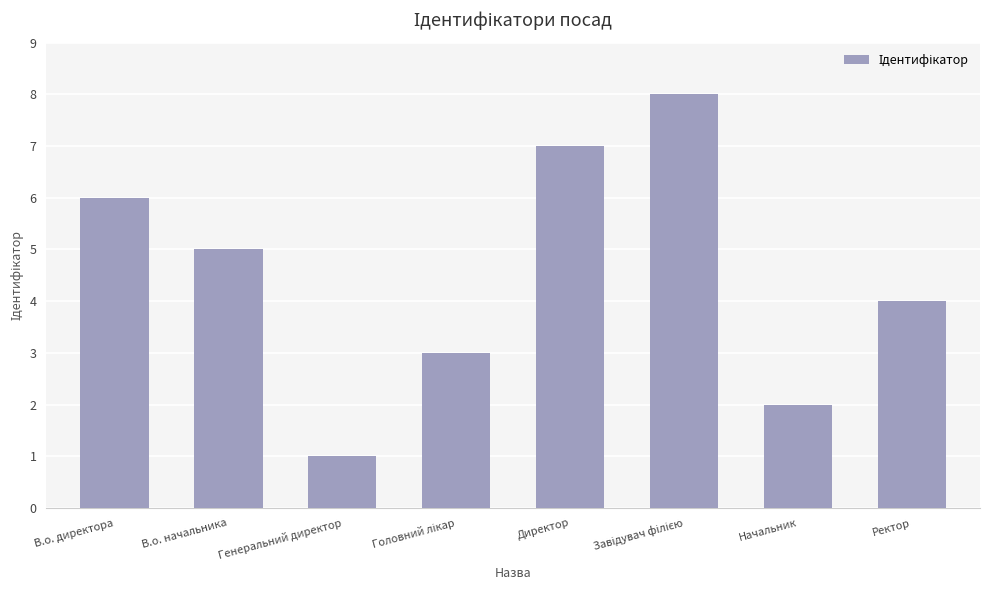

What is the sum of all values?

36